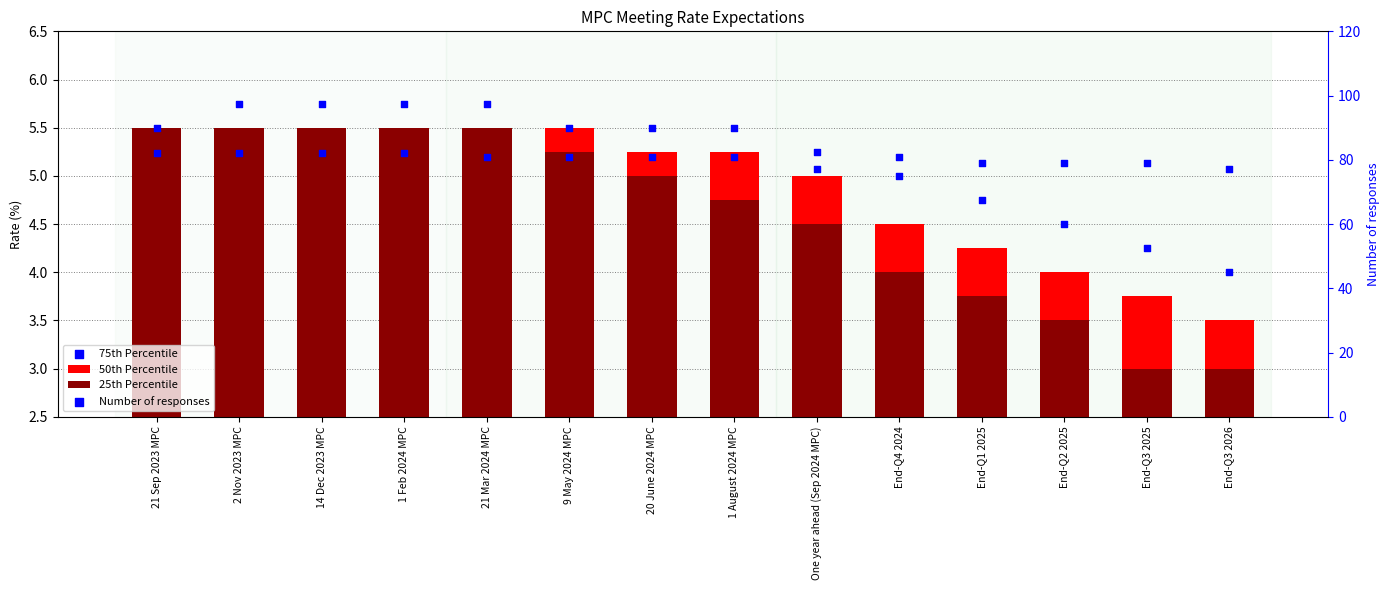

What is the total value across all series at One year ahead (Sep 2024 MPC)?

91.8